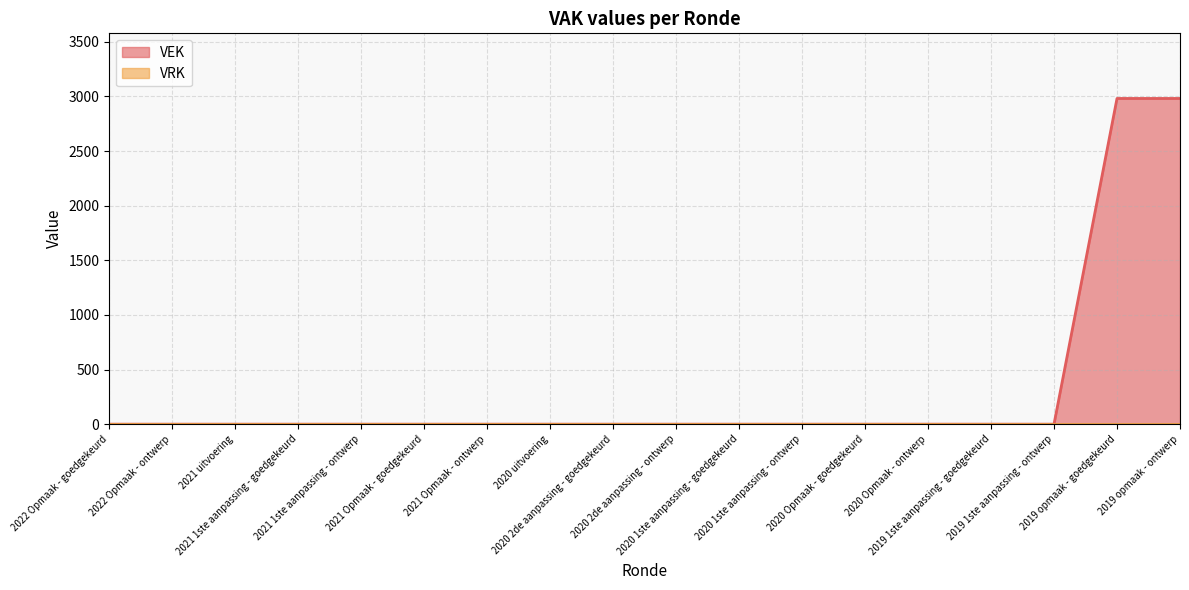

True or false: the data has more than 0 interior local peaks.

False